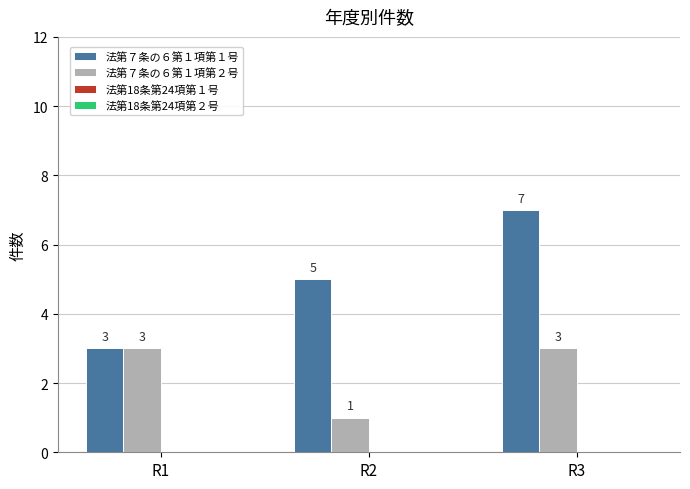

Reading right to left, extract all data points from this chart.

法第７条の６第１項第１号: 7	5	3
法第７条の６第１項第２号: 3	1	3